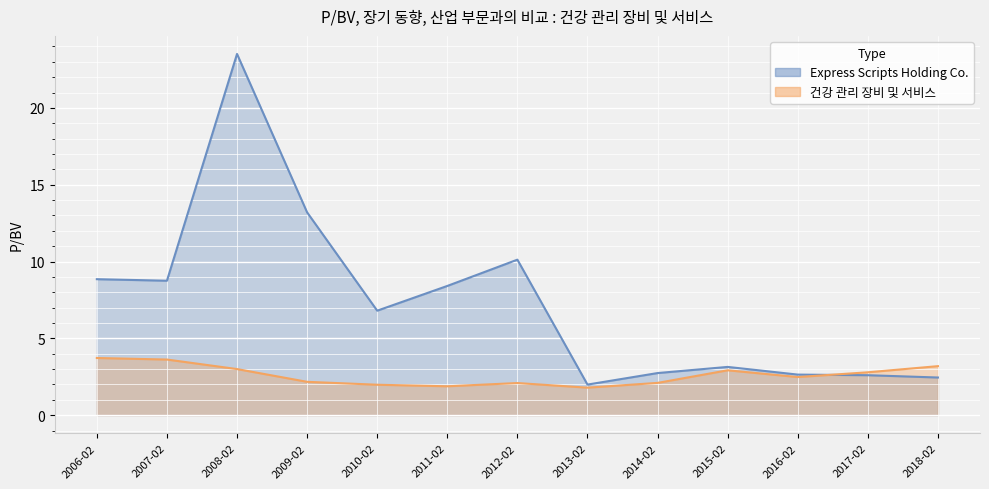

At how many categories does at least one series exceed 20?

1